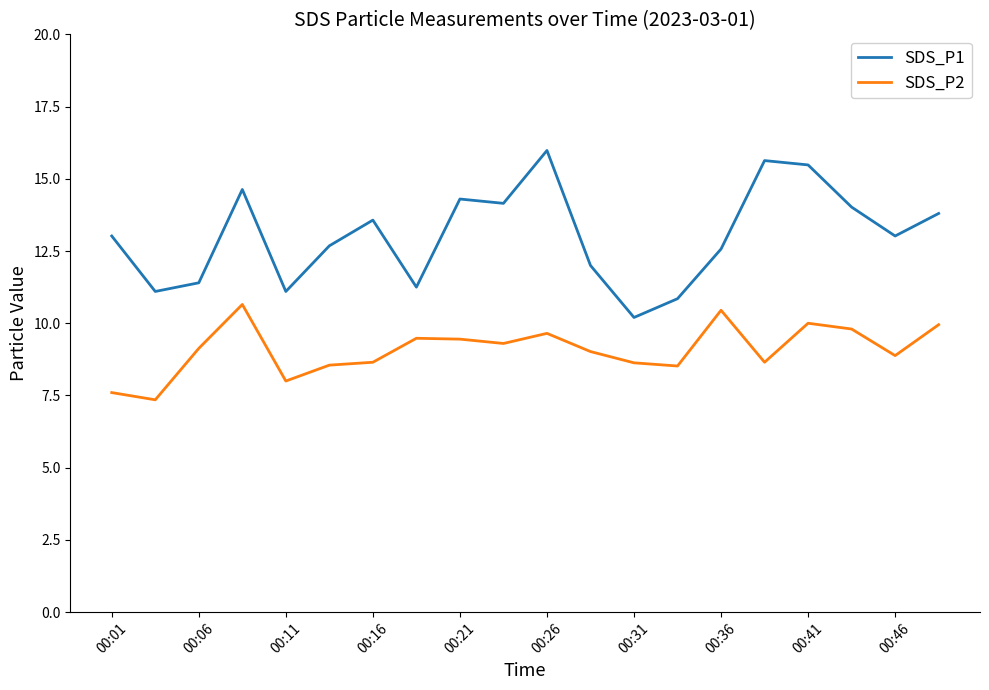

Which series has the largest total across all categories?

SDS_P1